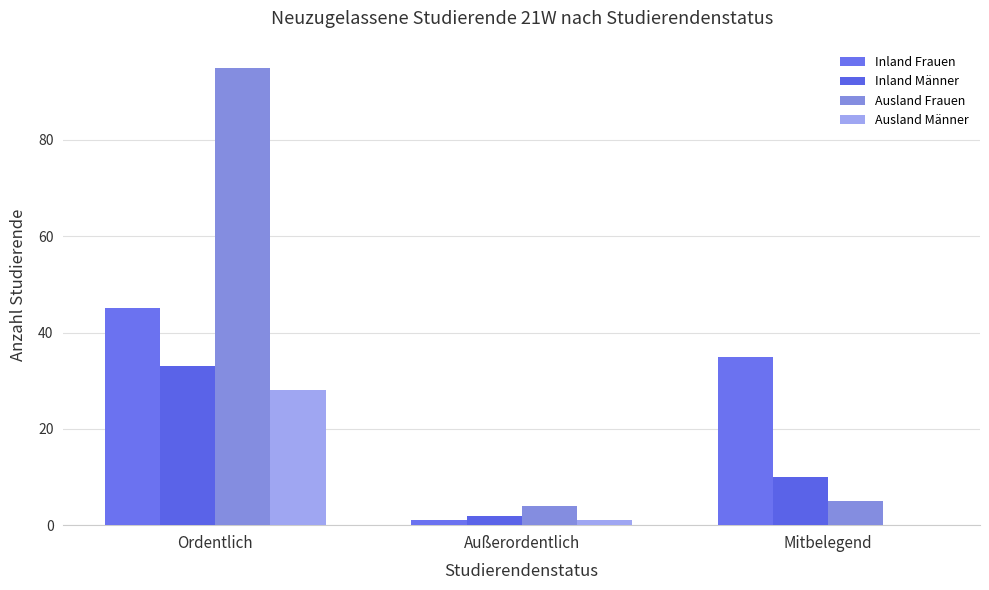

At which category is the sum across all series the highest?

Ordentlich